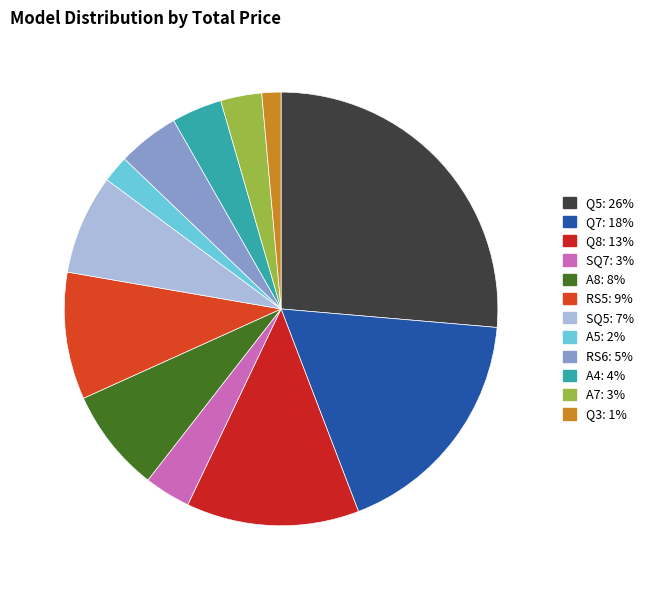

To the nearest percent, what is the combined percentage of Q7 and Q5?

44%